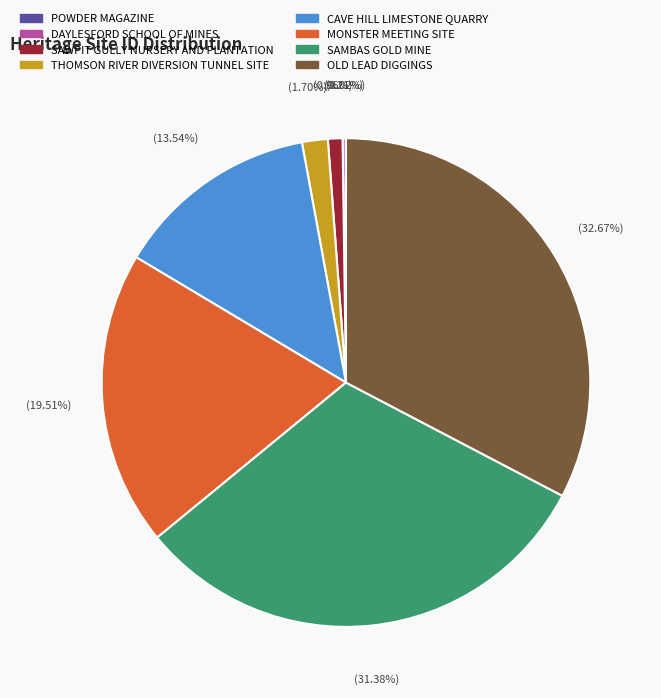

Is SAWPIT GULLY NURSERY AND PLANTATION the majority of the pie?

No